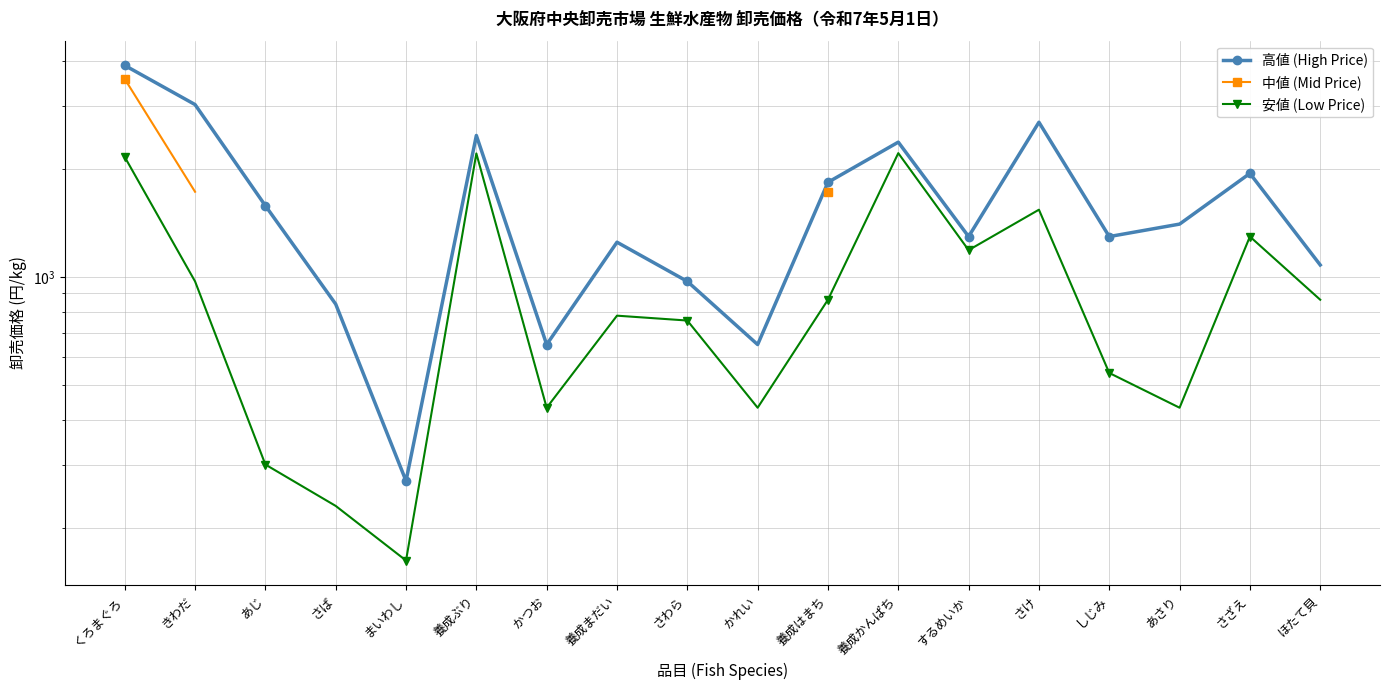

What value does the 安値 (Low Price) series have at さけ?

1540.0